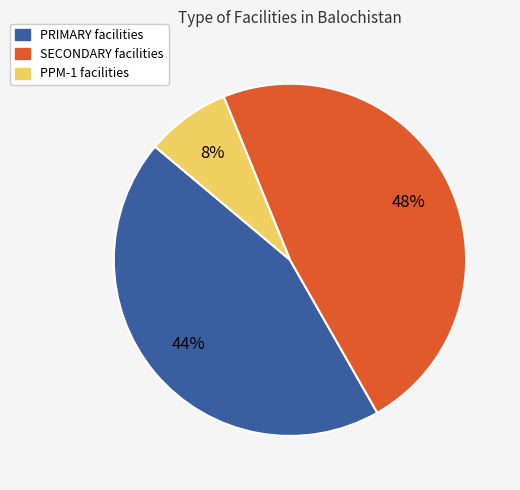

True or false: PRIMARY accounts for 44% of the total.

True